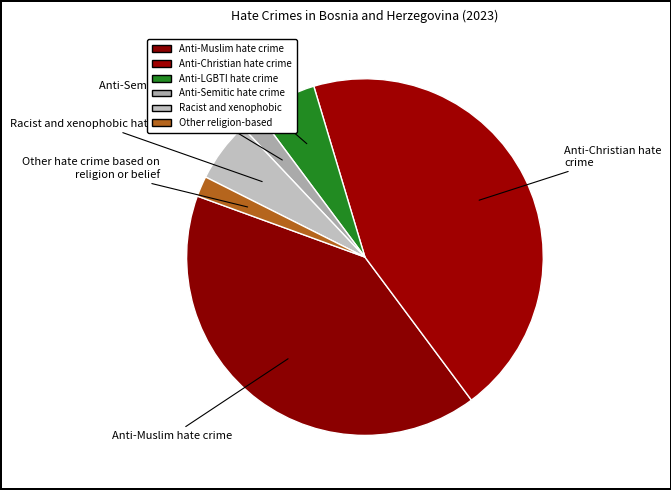

Which slice is the smallest?

Anti-Semitic hate crime